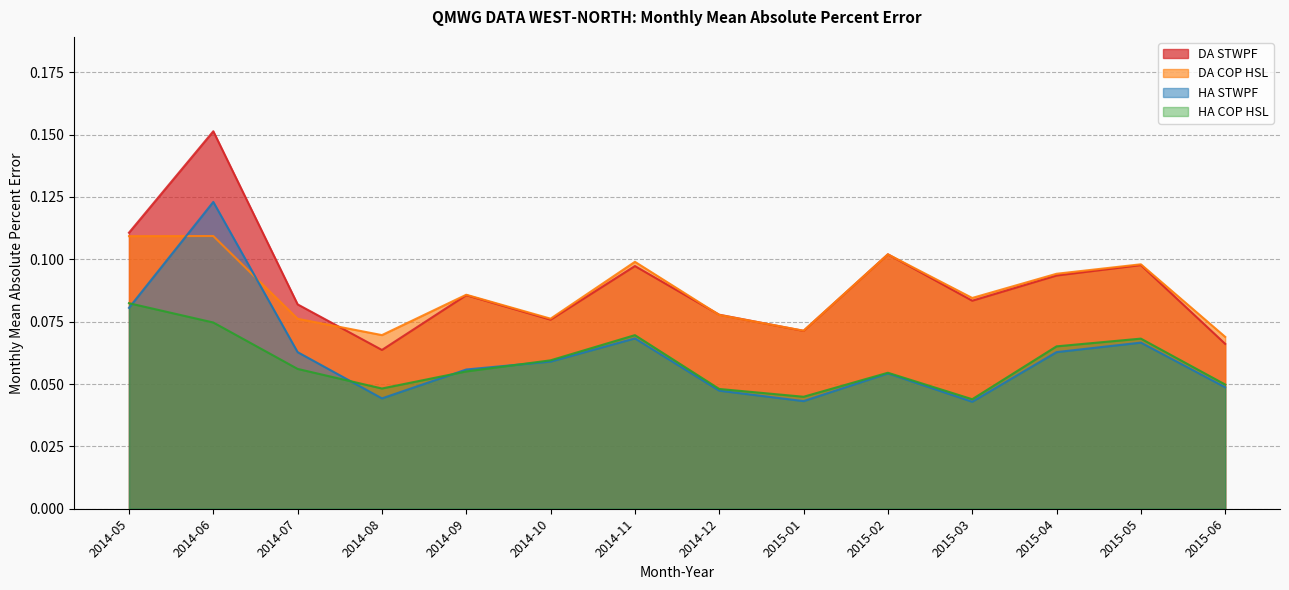

What position from the left is 2014-05?

1